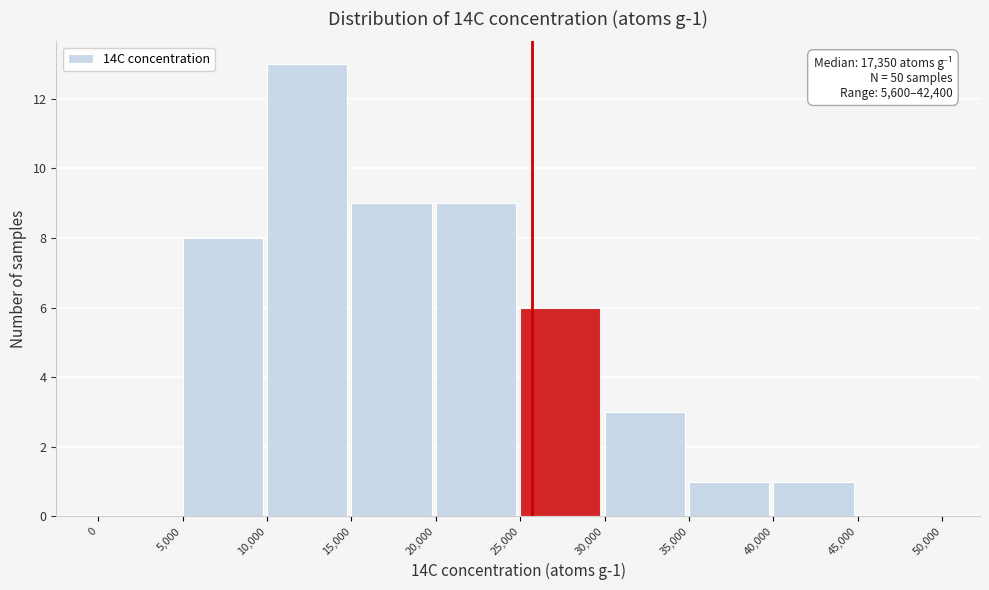

Which range on the x-axis has the tallest bar?

10,000 to 15,000